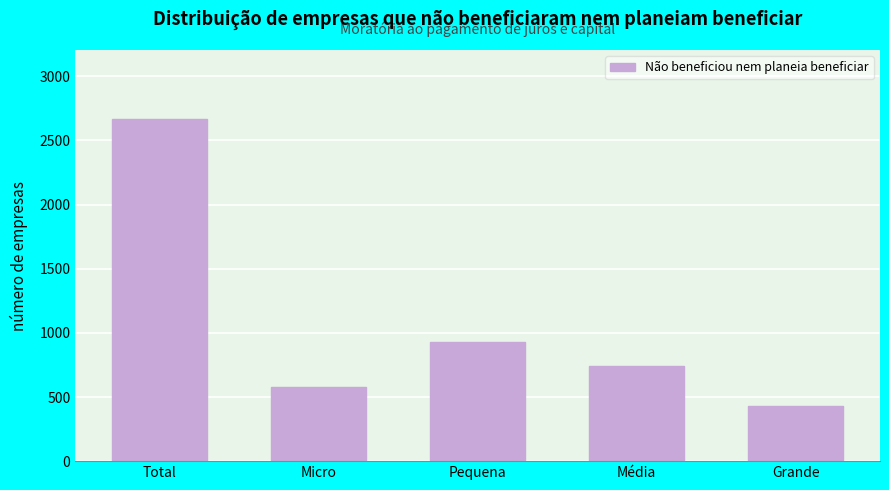

Reading right to left, transcribe all the data shown in this chart.

Grande=432	Média=738	Pequena=926	Micro=575	Total=2671